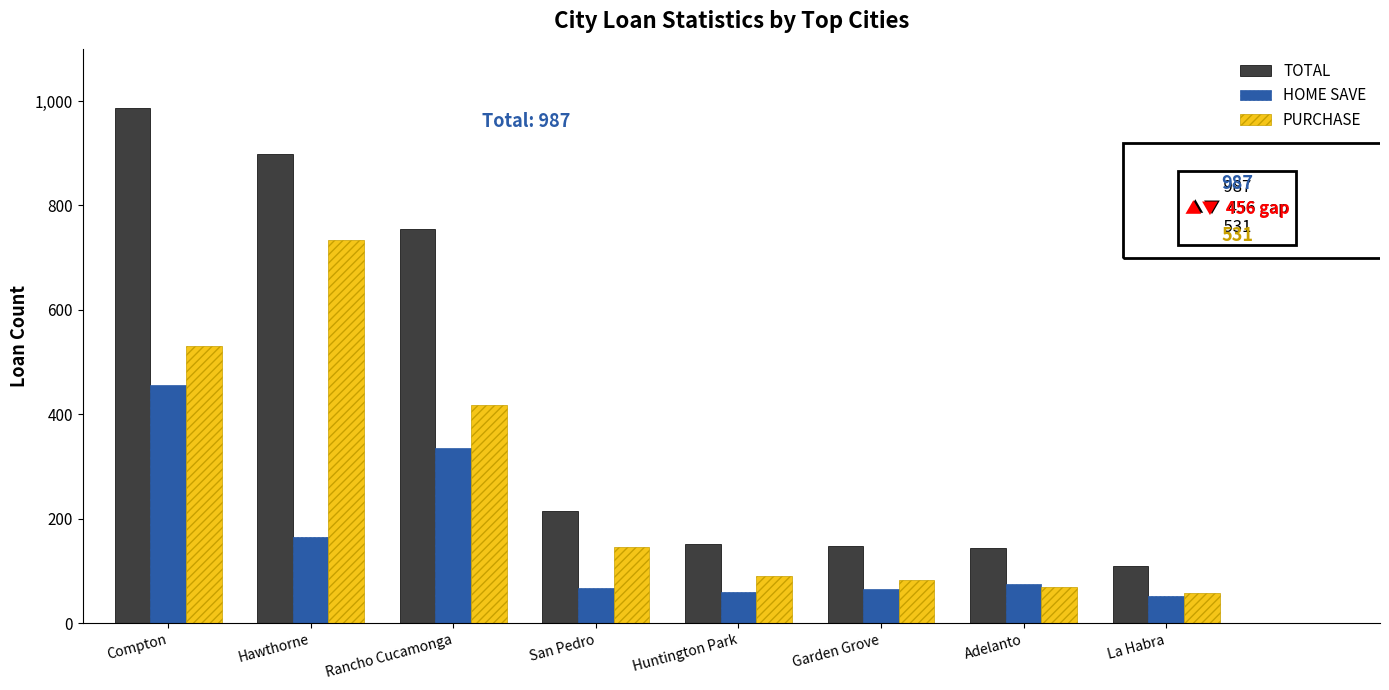

What is the lowest value of the PURCHASE series?

58